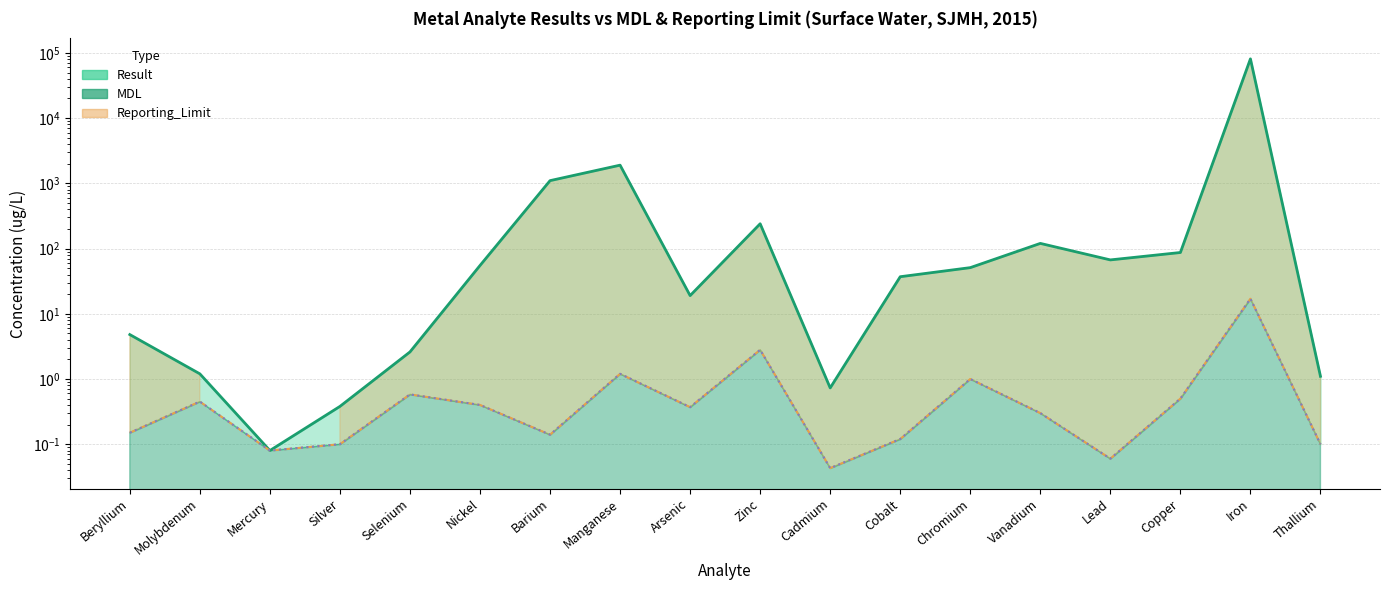

What is the difference between the maximum and second lowest values in the Result series?

80999.6